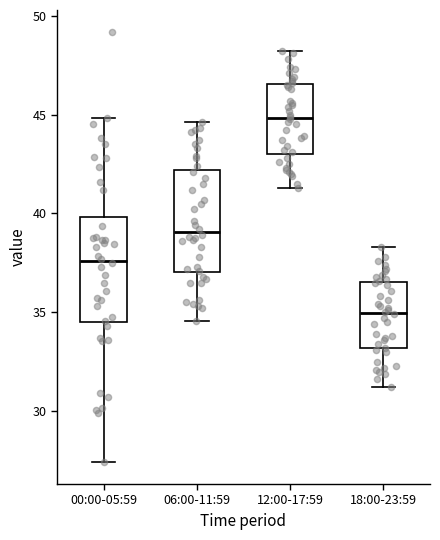

Reading left to right, read every box against the y-axis: the position of its median line, the range the box covers, and the ends of its whiskers. The values are not printed on the chart, so give them approximately, as read against the axis.

00:00-05:59: median 37.5, box 34.5 to 40.0, whiskers 27.5 to 45.0
06:00-11:59: median 39.0, box 37.0 to 42.0, whiskers 34.5 to 44.5
12:00-17:59: median 45.0, box 43.0 to 46.5, whiskers 41.5 to 48.0
18:00-23:59: median 35.0, box 33.0 to 36.5, whiskers 31.0 to 38.5